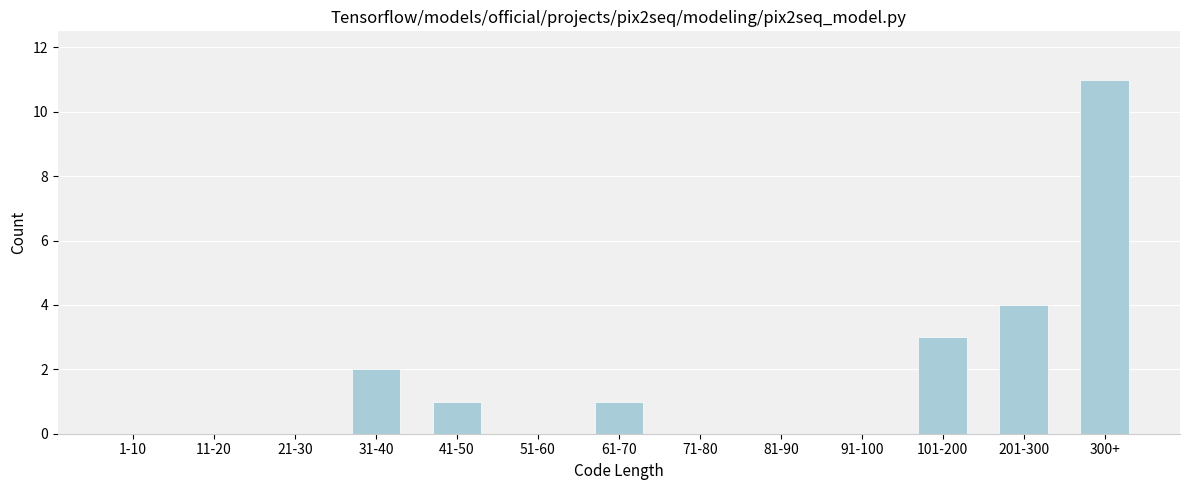

Reading left to right, extract all data points from this chart.

1-10=0	11-20=0	21-30=0	31-40=2	41-50=1	51-60=0	61-70=1	71-80=0	81-90=0	91-100=0	101-200=3	201-300=4	300+=11